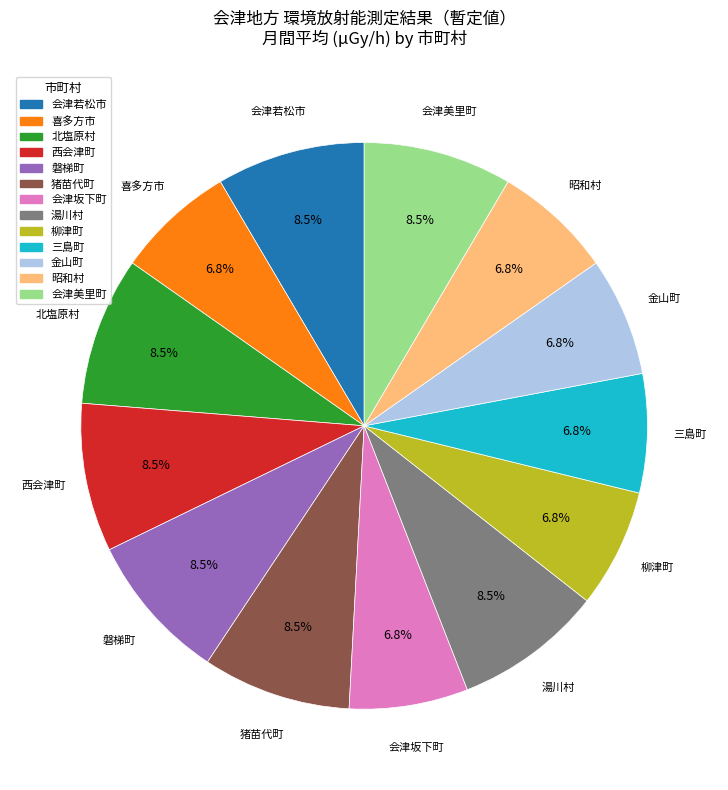

What percentage is NOT represented by 西会津町?

91.5%